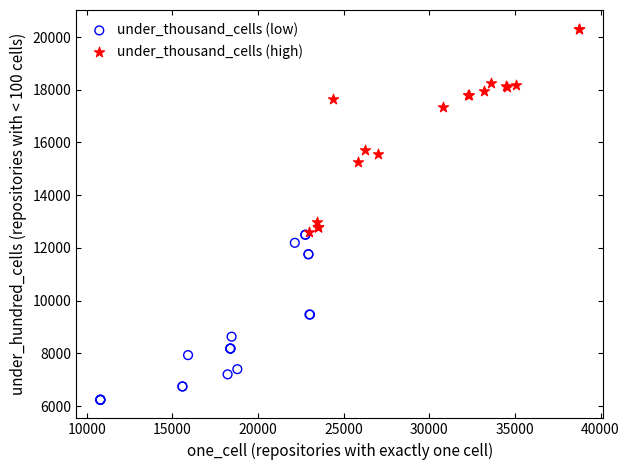

Which series contains the highest Y value?

under_thousand_cells (high)